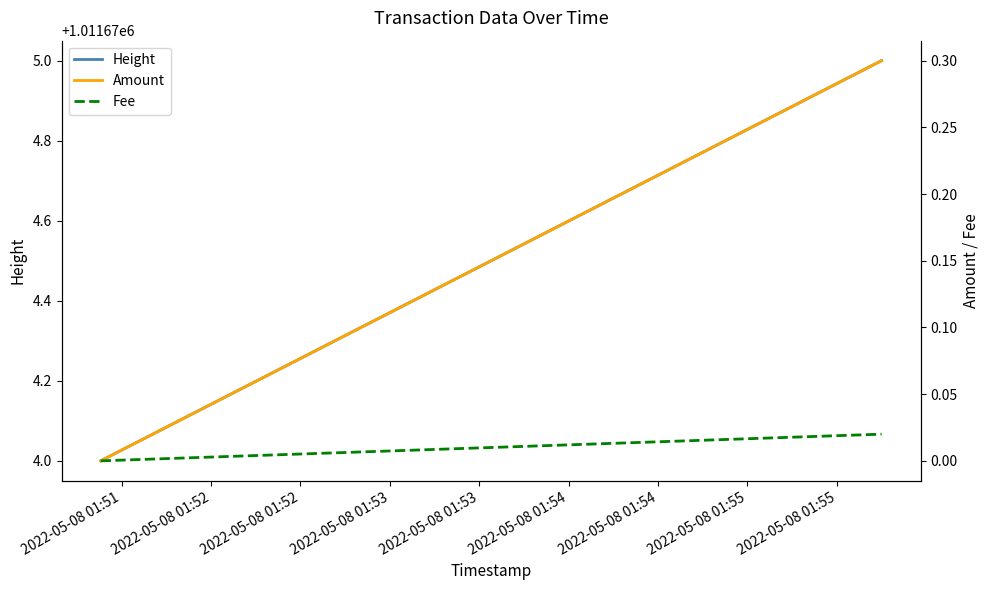

Reading left to right, extract all data points from this chart.

Height: 1011674.0	1011675.0
Amount: 0.0	0.3
Fee: 0.0	0.0